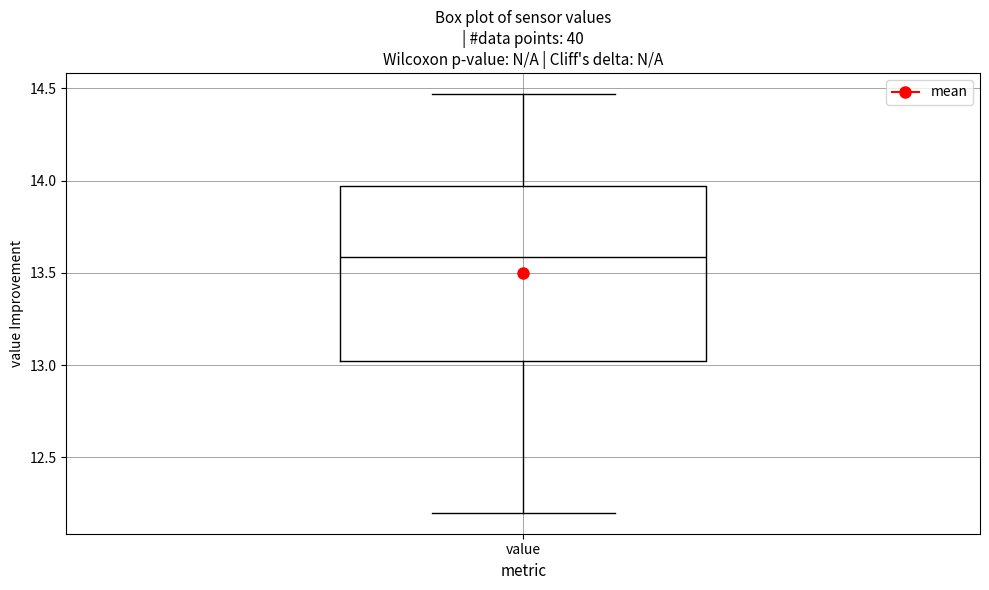

Where does the upper whisker of the box for value end on the y-axis? The values are not printed on the chart, so give them approximately, as read against the axis.

14.45